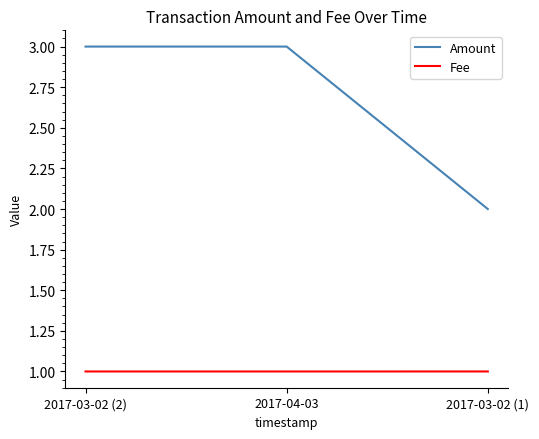

How many Fee values are between 1 and 2?

3